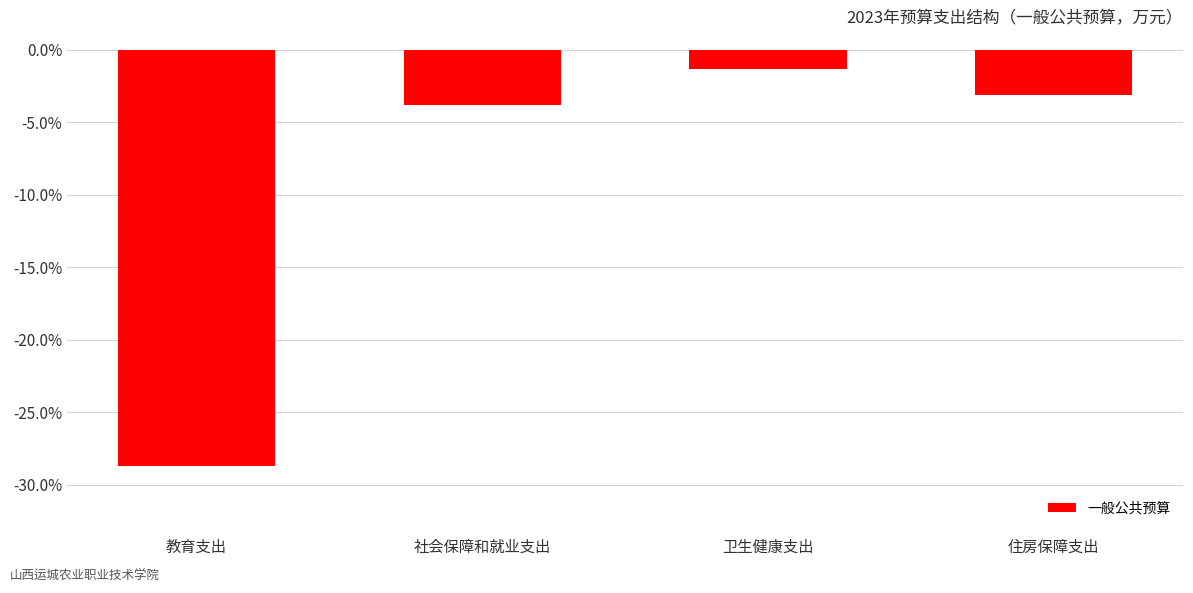

What is the minimum value shown in the chart?

-28.7